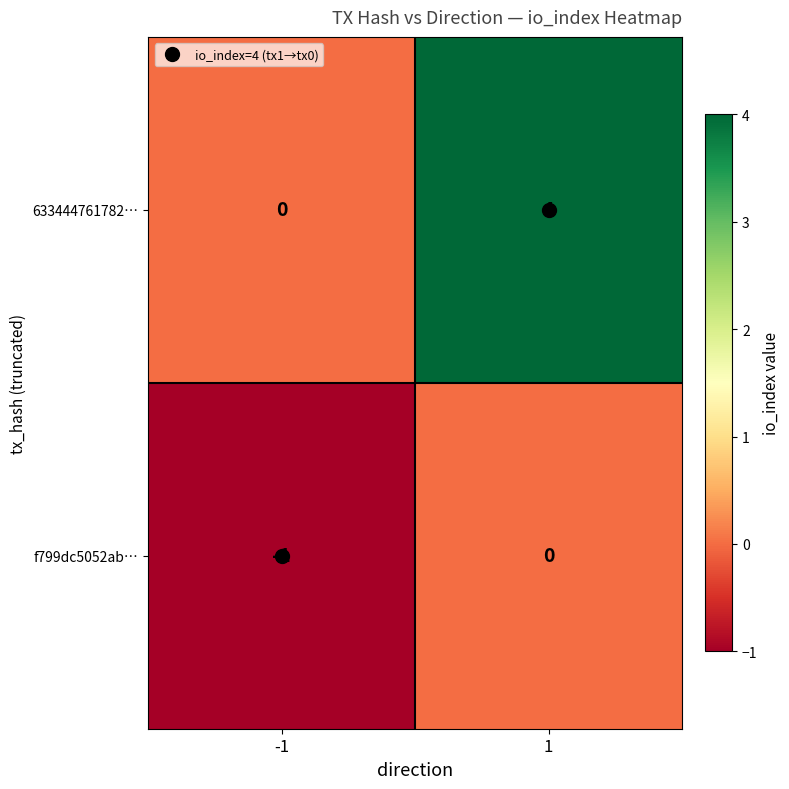

List the series in order of their peak value, highest first.

633444761782…, f799dc5052ab…